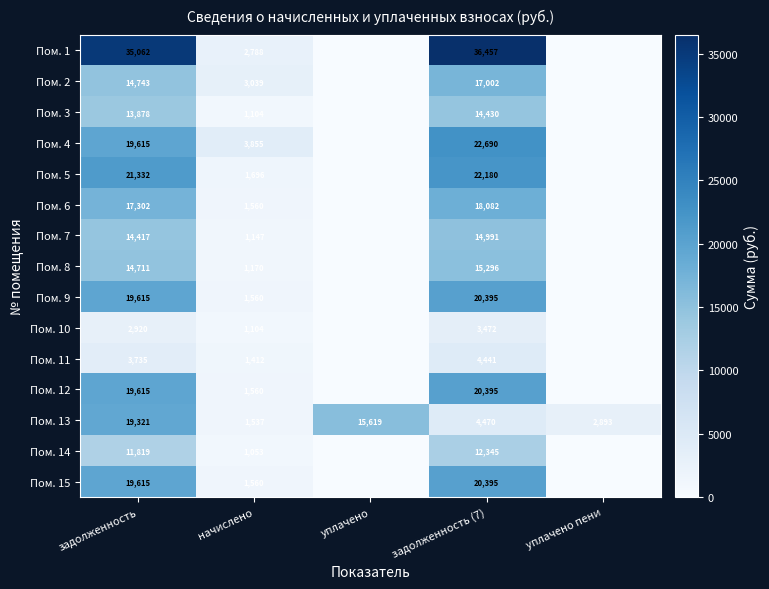

Is it true that Пом. 15 equals 28564 at задолженность?

False